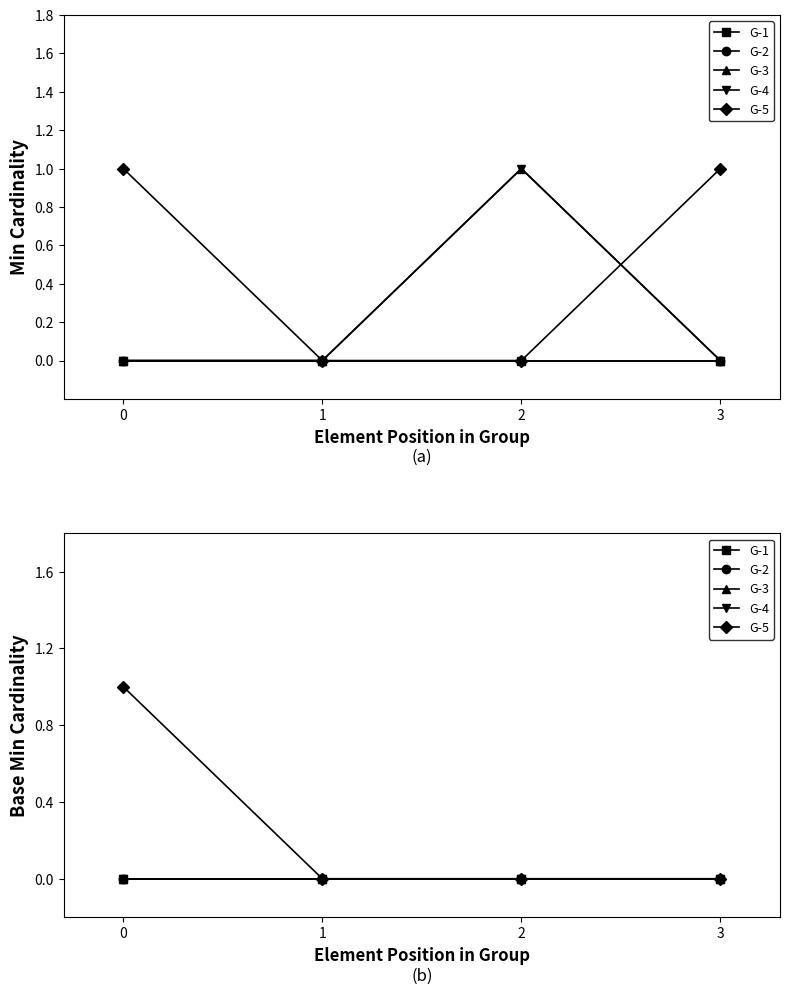

Rank the series at 3 from highest to lowest value.

G-1, G-2, G-3, G-4, G-5